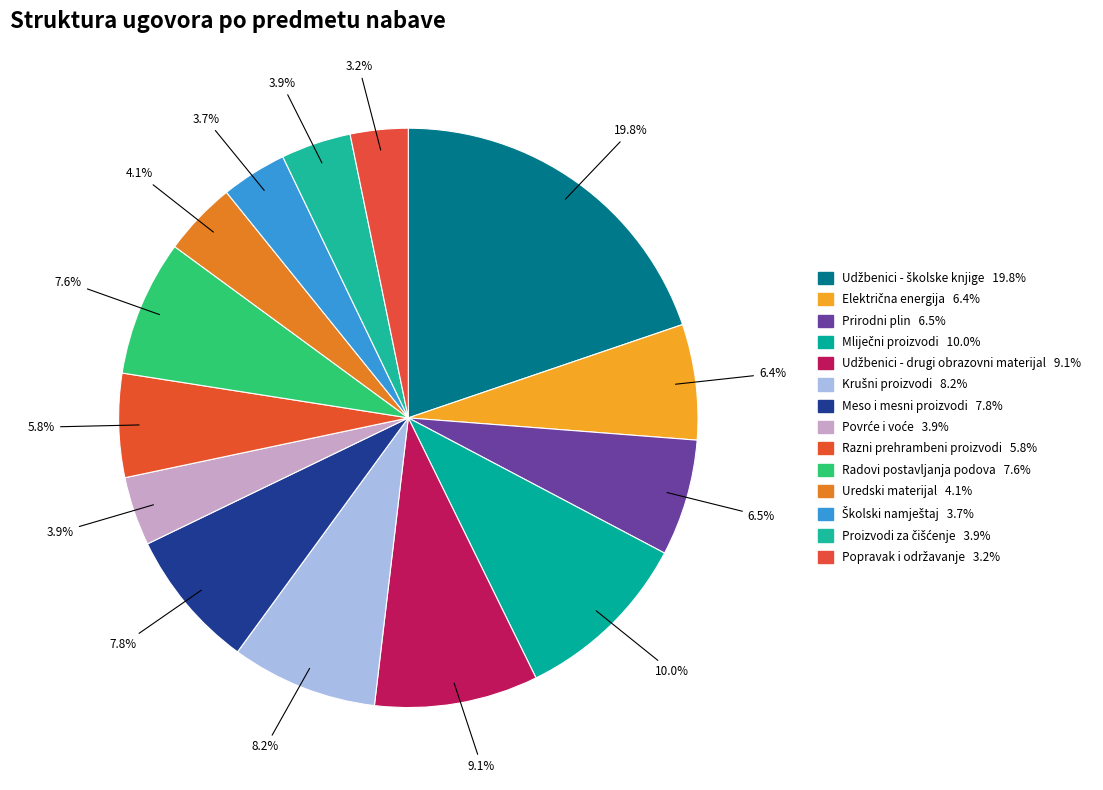

The Povrće i voće slice represents 4% of the pie. True or false?

True